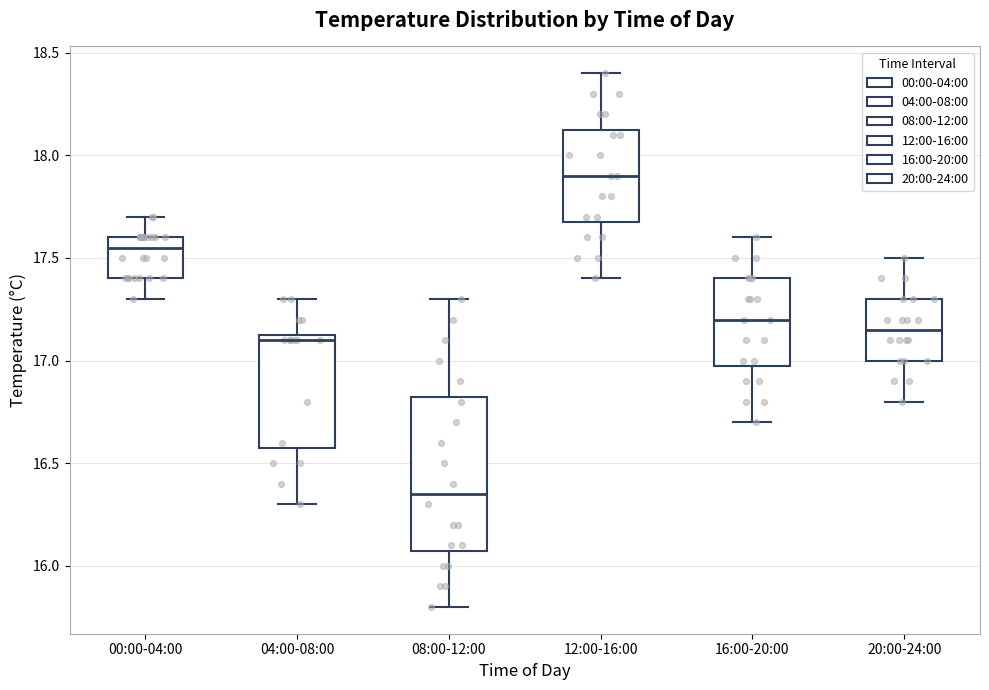

Which box has the highest median line?

12:00-16:00